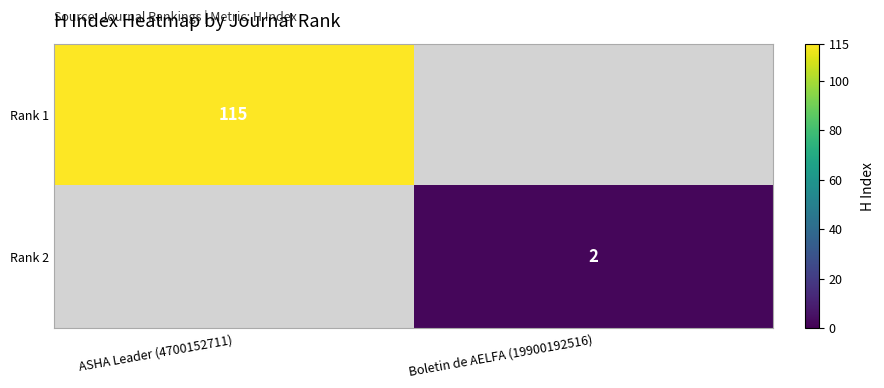

True or false: Rank 1 has a value of 34 at ASHA Leader (4700152711).

False